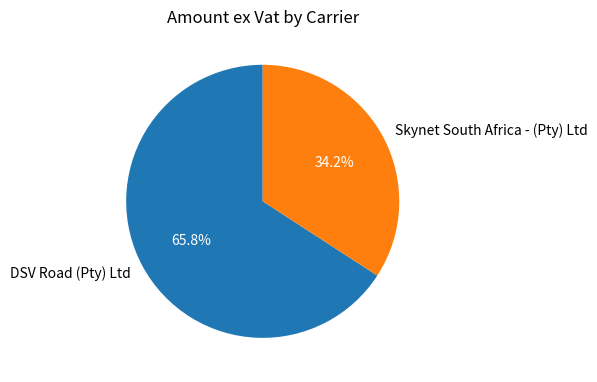

The DSV Road (Pty) Ltd slice represents 52% of the pie. True or false?

False